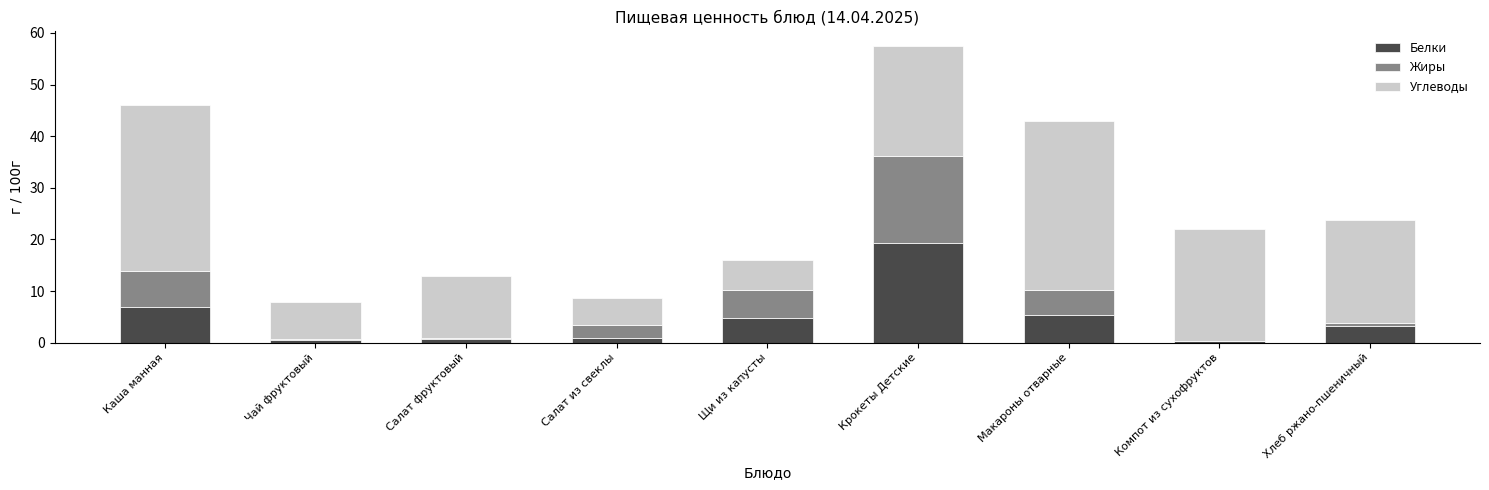

The Белки series shows 3.3 at Хлеб ржано-пшеничный. True or false?

True